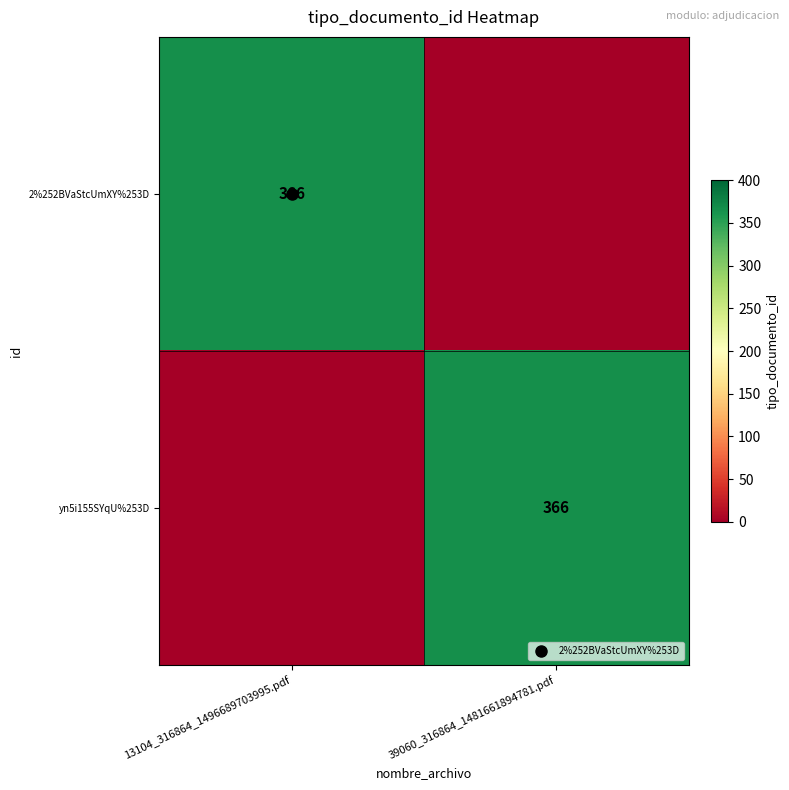

True or false: yn5i155SYqU%253D has a value of 366 at 39060_316864_1481661894781.pdf.

True